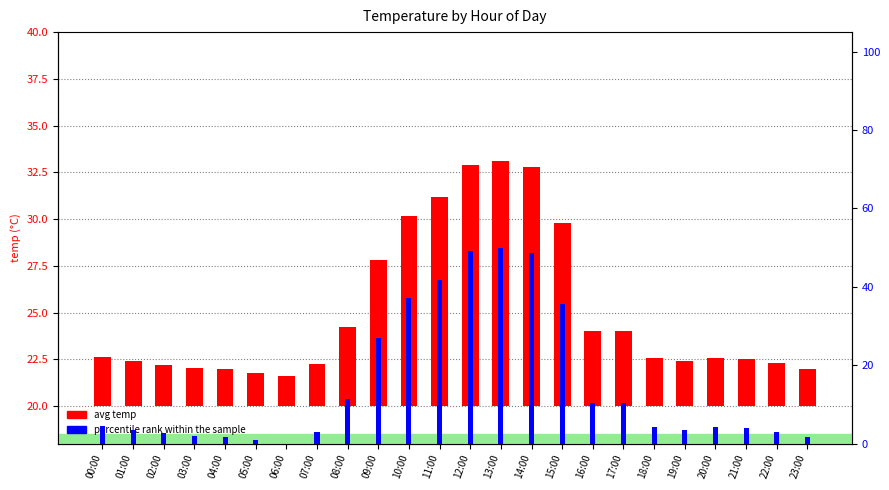

What is the difference between the maximum and minimum values in the percentile rank within the sample series?

50.0